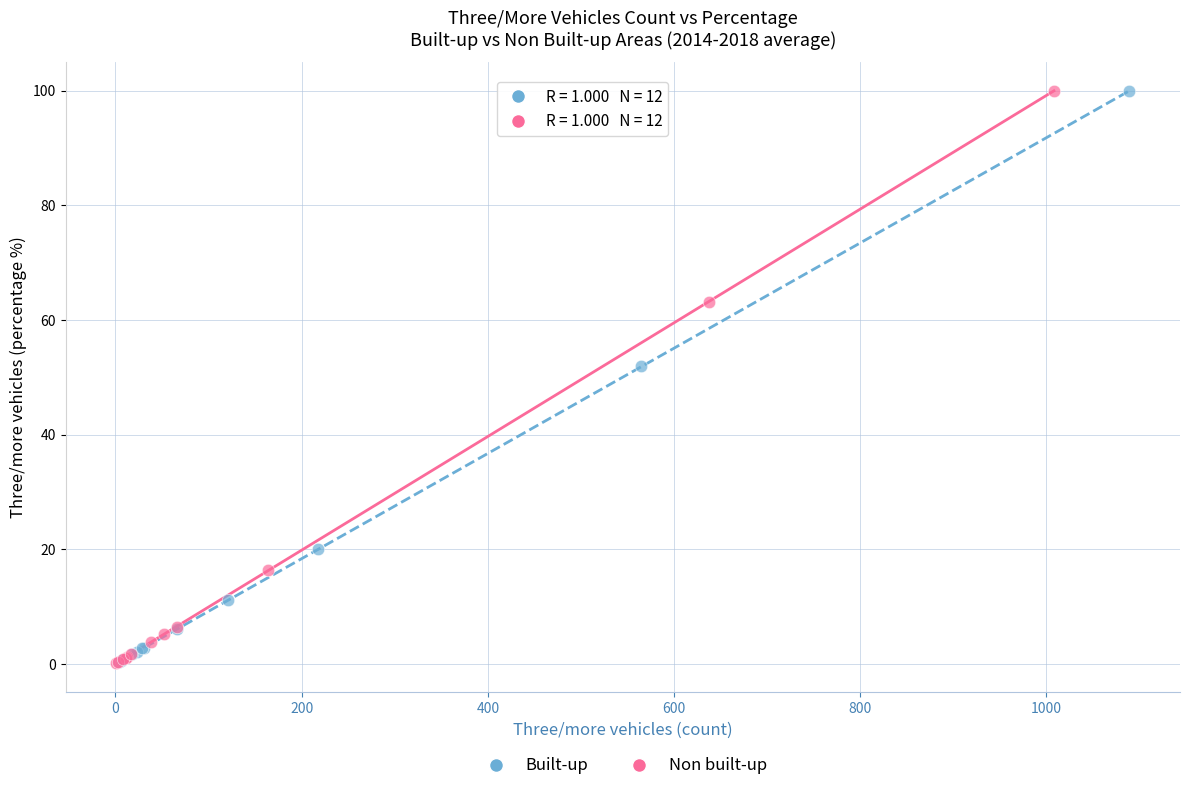

What are all the series names shown in the legend?

Built-up, Non built-up